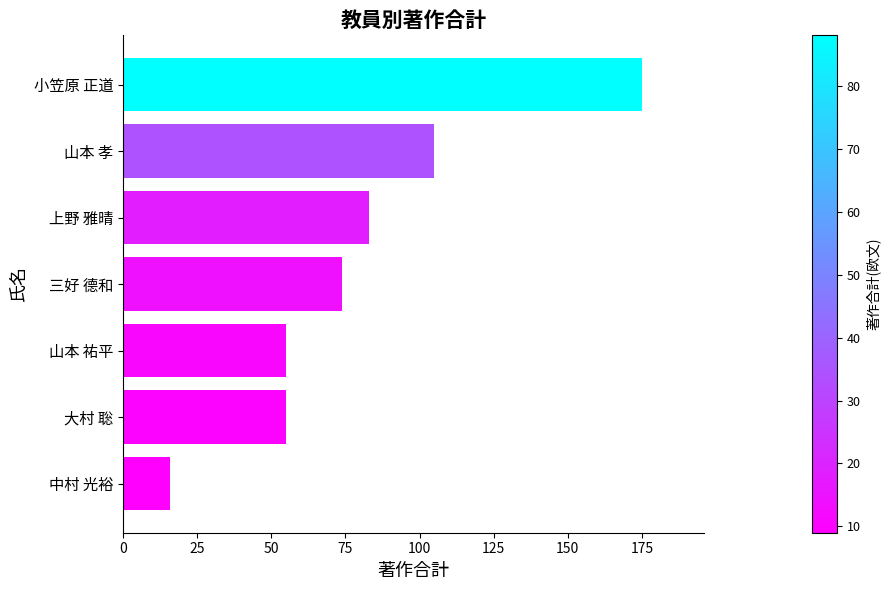

Reading bottom to top, what are all the values shown in this chart?

16	55	55	74	83	105	175